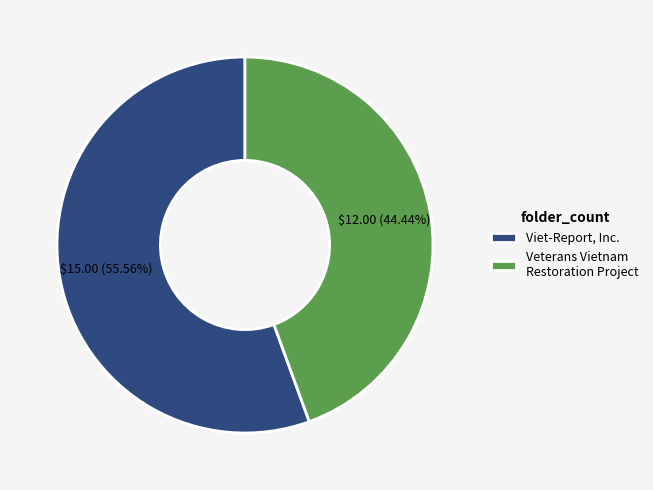

To the nearest percent, what is the difference between the largest and smallest slice percentages?

11%